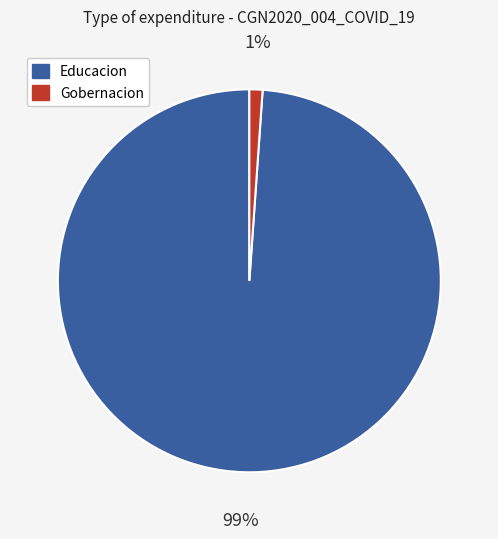

How many segments does this pie chart have?

2